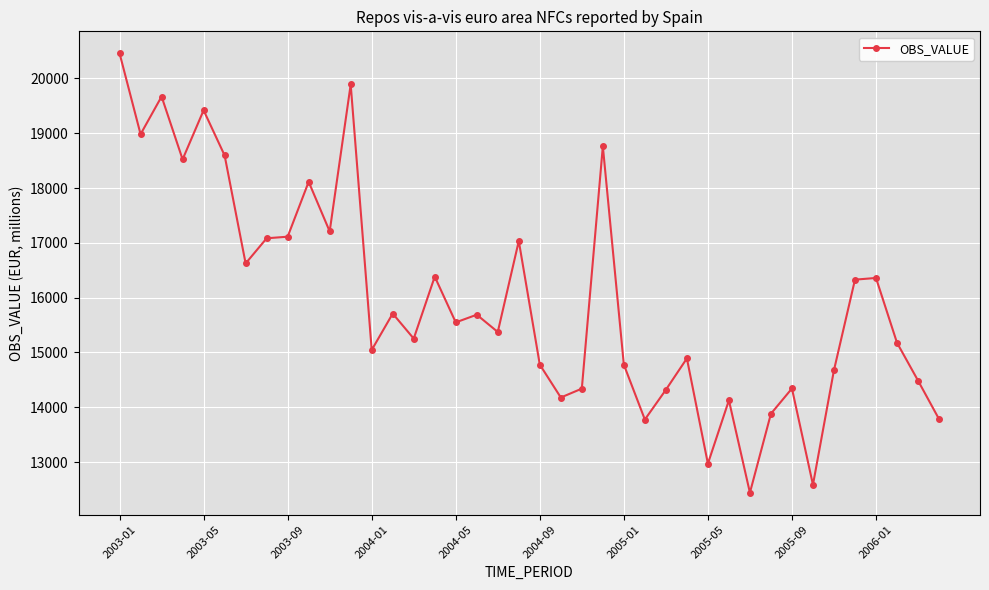

What is the average value?

15967